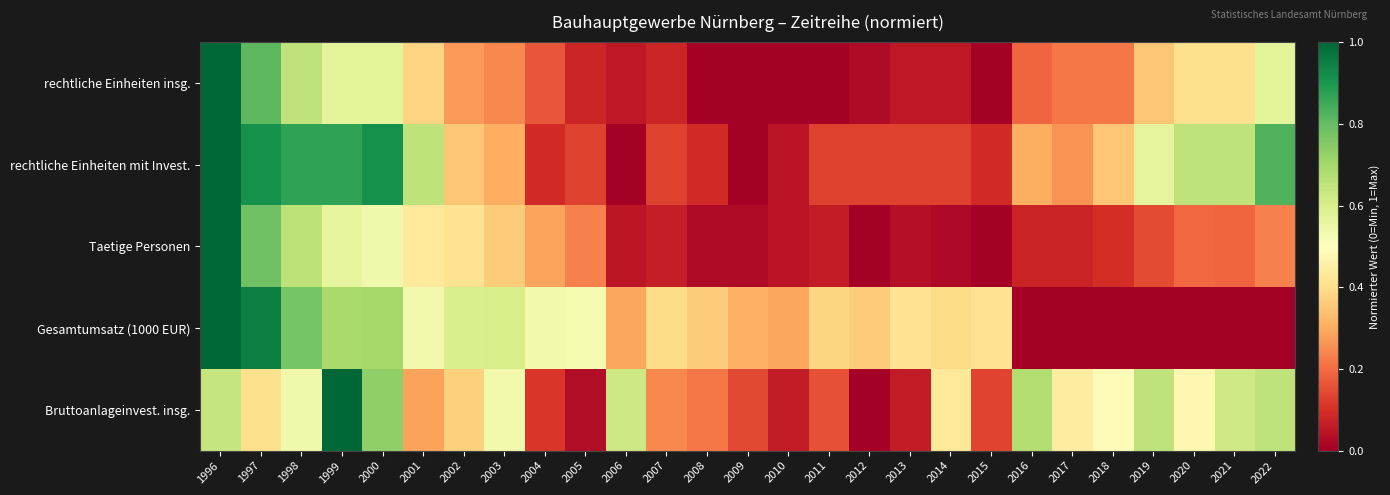

At how many categories does at least one series exceed 0?

27